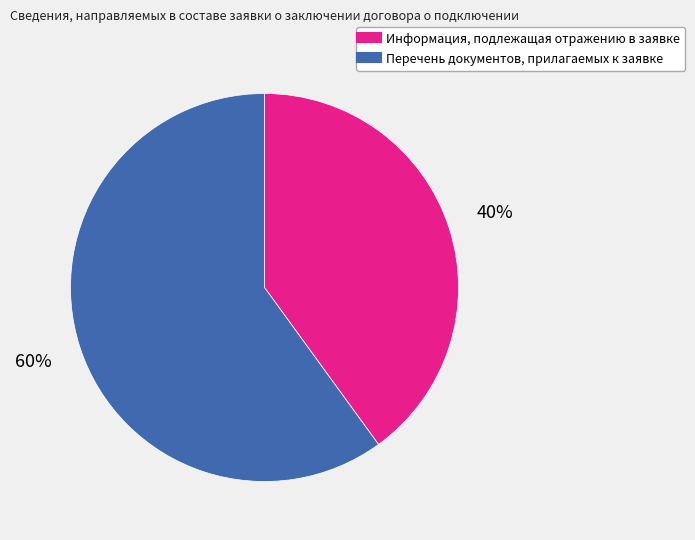

To the nearest percent, what percentage of the pie is Перечень документов, прилагаемых к заявке?

60%